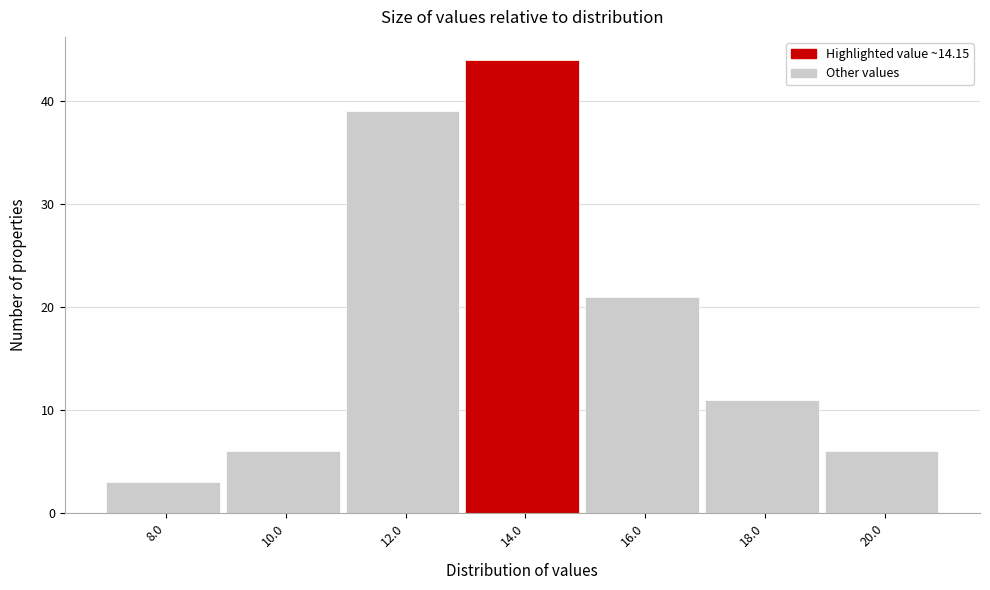

Reading left to right, transcribe all the data shown in this chart.

8.0=3	10.0=6	12.0=39	14.0=44	16.0=21	18.0=11	20.0=6